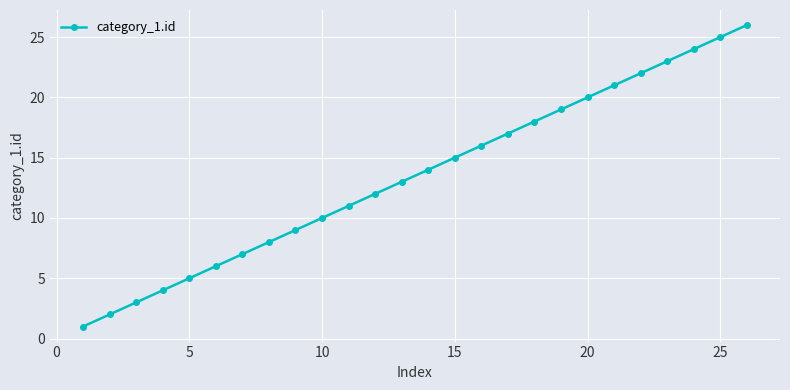

Does the chart display data point markers on the line(s)?

Yes